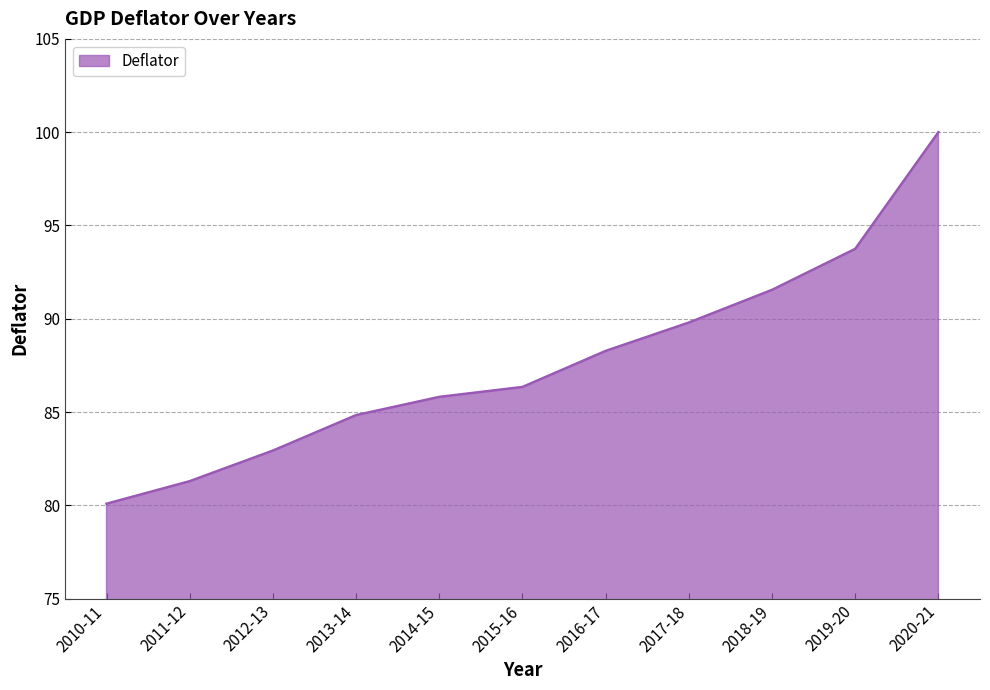

What value does the data have at 2013-14?

84.8